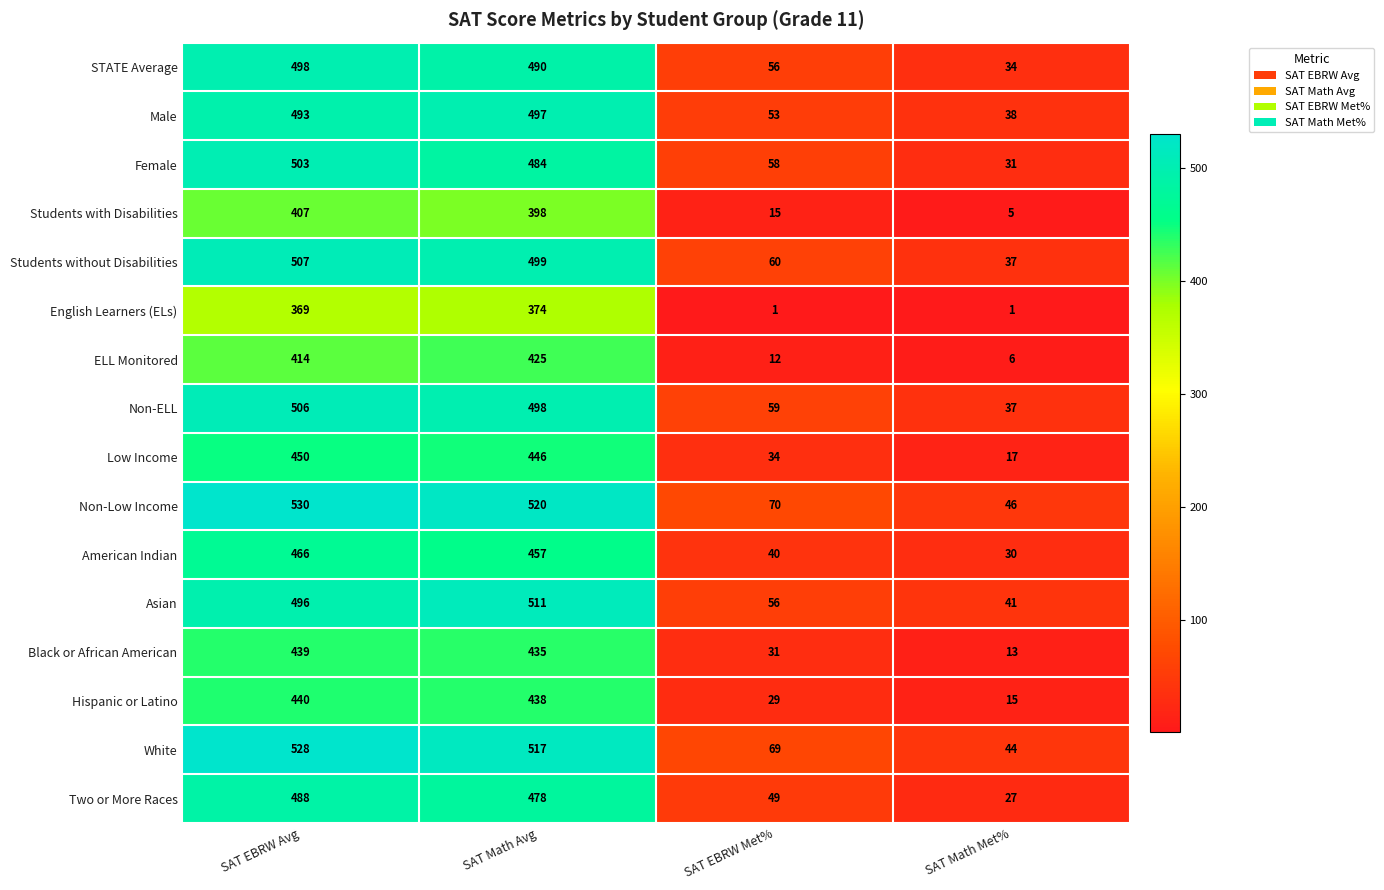

Which label corresponds to the largest value in the chart?

SAT EBRW Avg